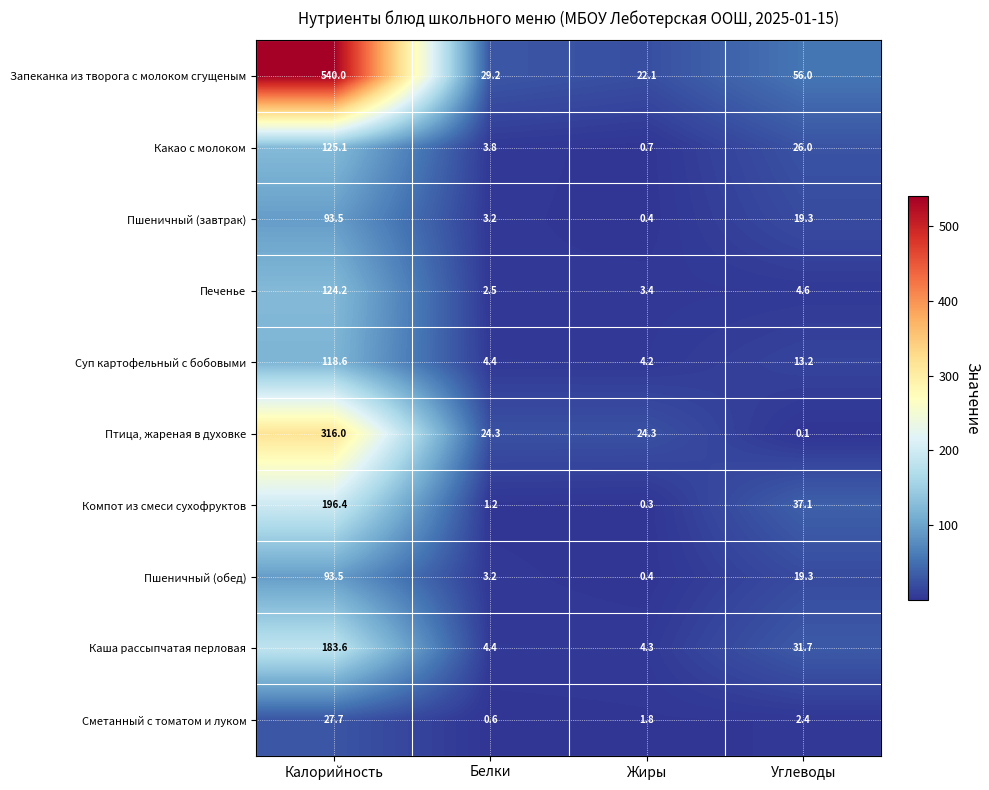

List the labels in order of Компот из смеси сухофруктов value, smallest first.

Жиры, Белки, Углеводы, Калорийность